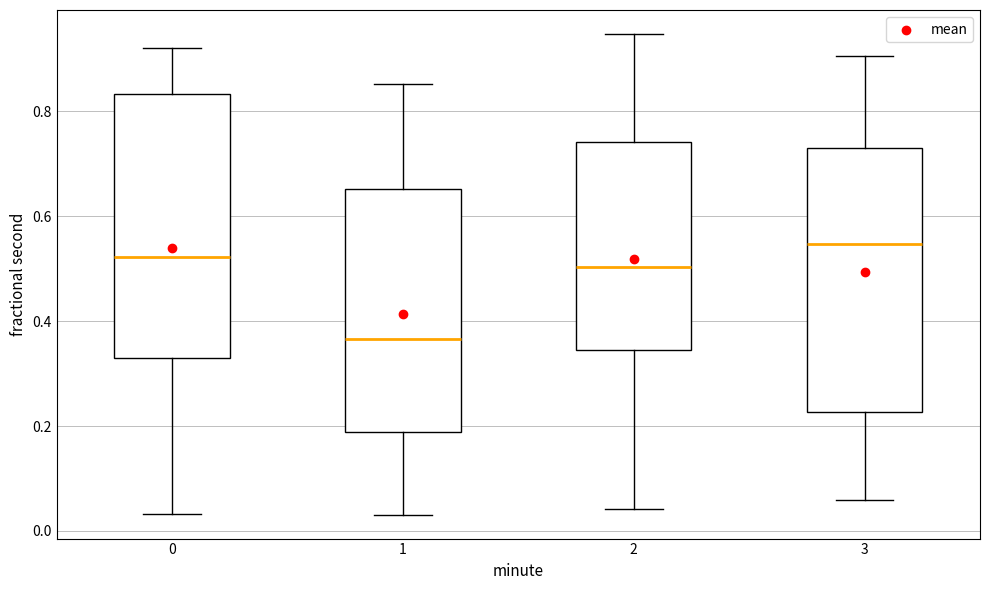

Which box's median line is the lowest?

1